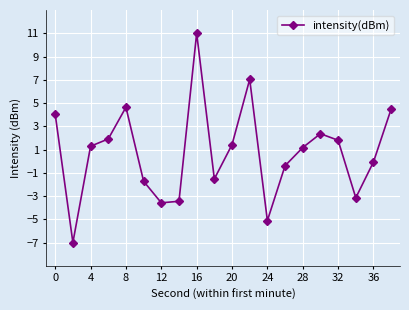

What is the difference between the maximum and minimum values?

18.0